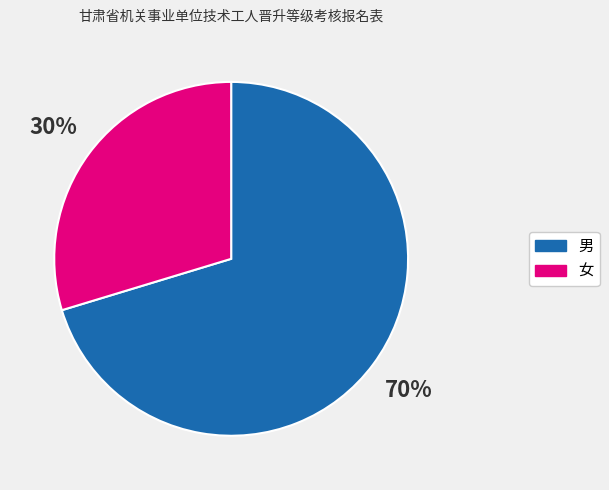

Do 女 and 男 together represent more than half of the pie?

Yes